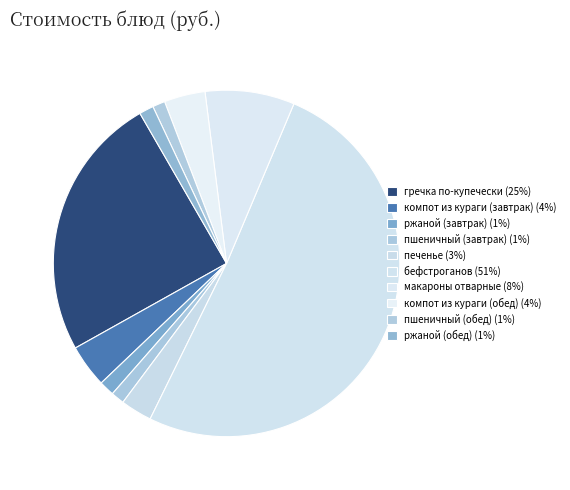

What percentage is the компот из кураги (обед) slice, to the nearest percent?

4%